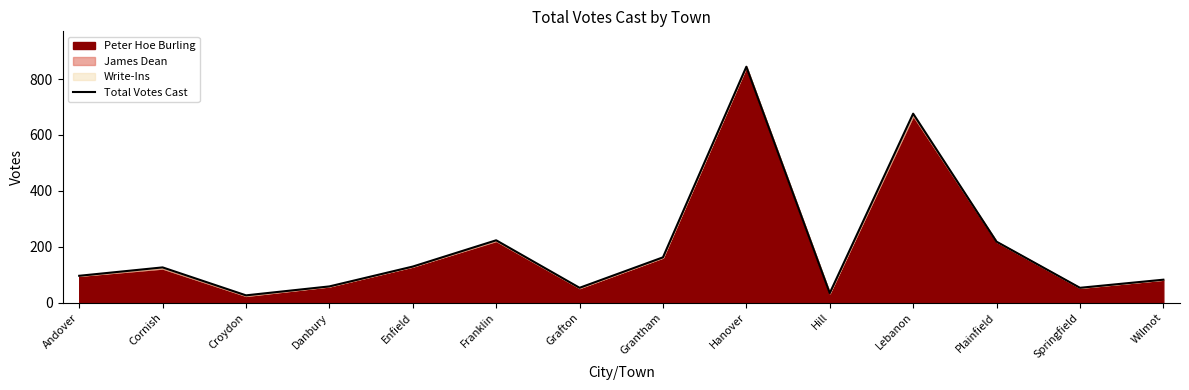

Is it true that the value at Lebanon is 341?

False